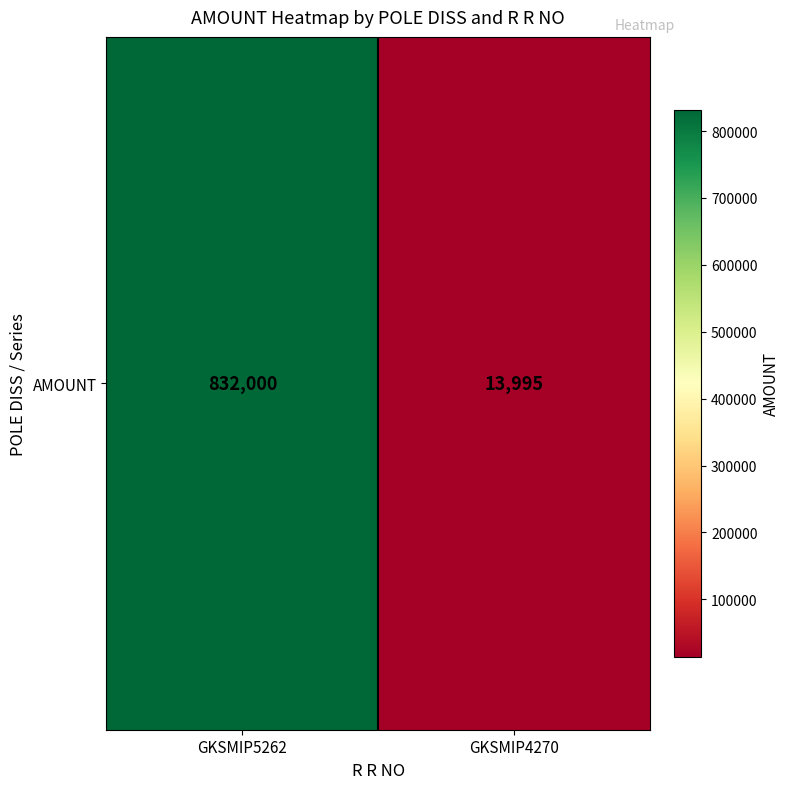

The chart shows a value of 19130 at GKSMIP4270. True or false?

False